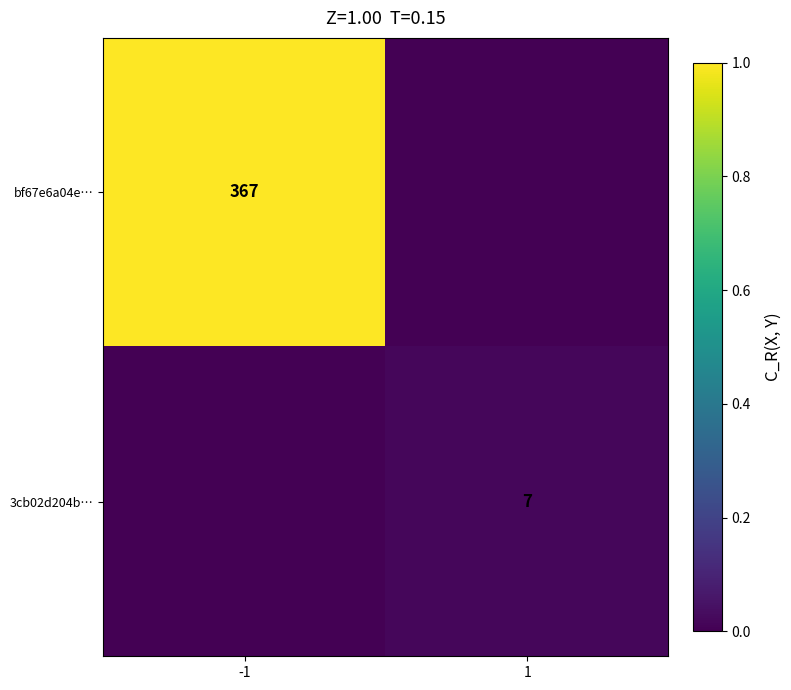

Is it true that bf67e6a04e… equals 605 at -1?

False